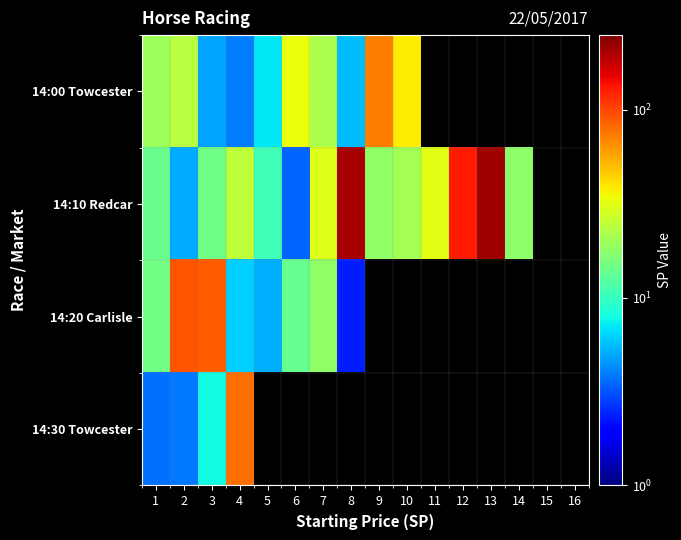

At which label does 14:00 Towcester first exceed 6?

1